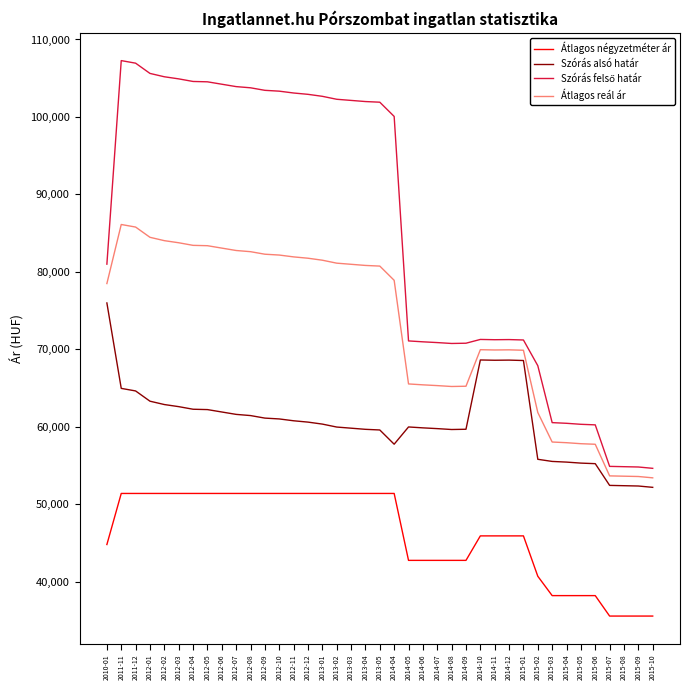

What is the minimum value for Szórás alsó határ?

52202